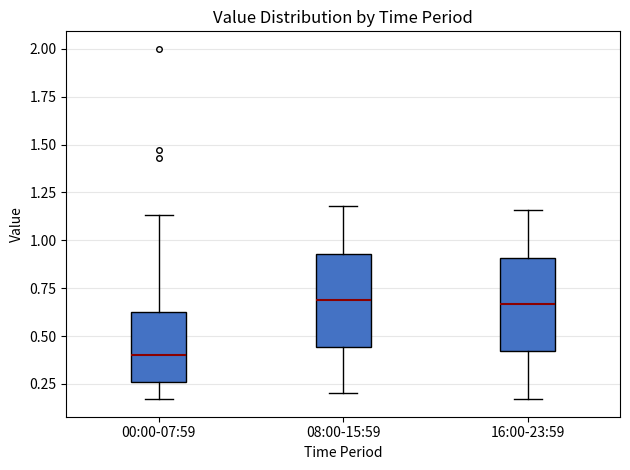

Which box has the lowest median line?

00:00-07:59